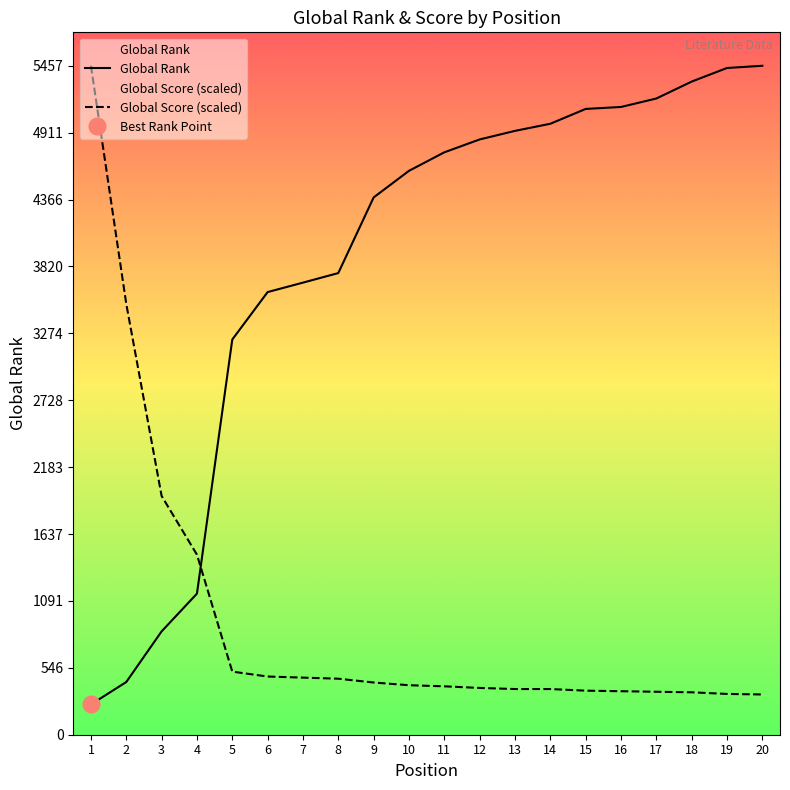

What is the sum of the Global Score values at 12 and 5?

896.2